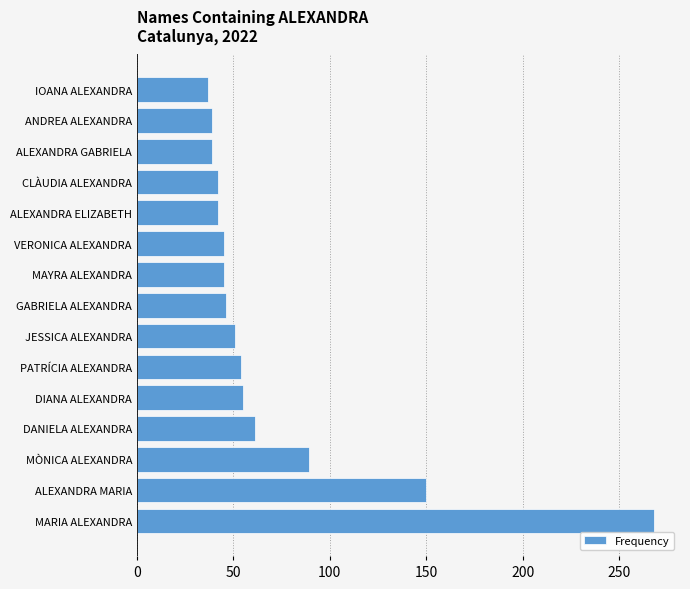

Which has a higher value, ALEXANDRA MARIA or ALEXANDRA ELIZABETH?

ALEXANDRA MARIA